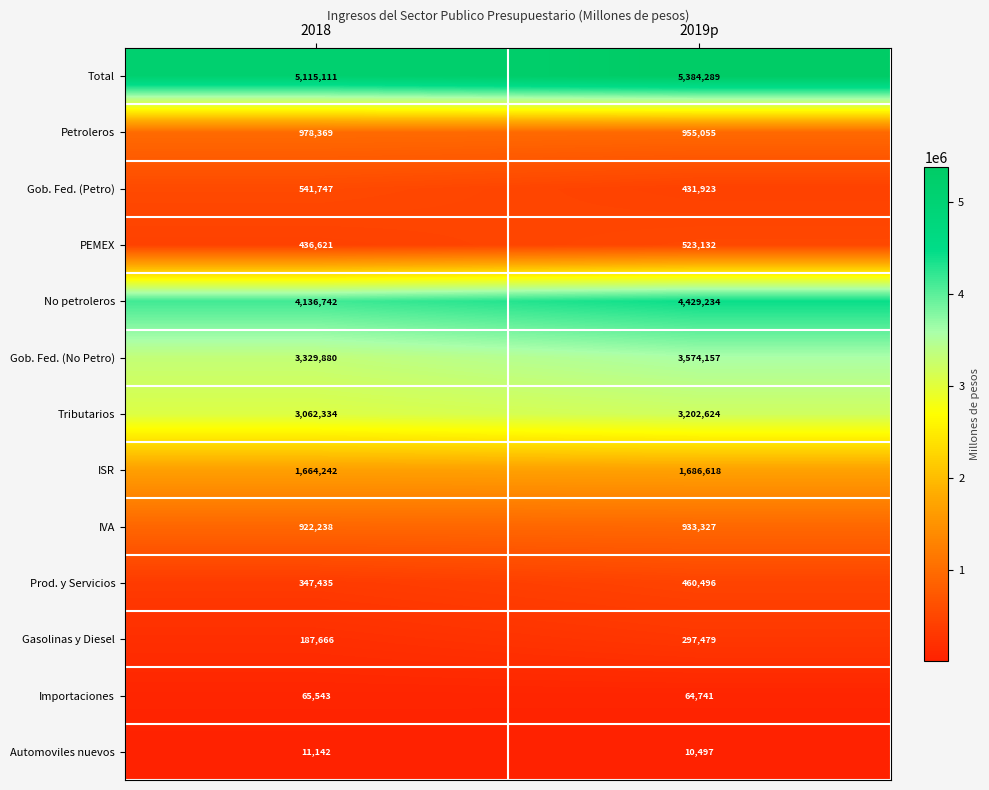

Which category has the highest value across all series?

2019p